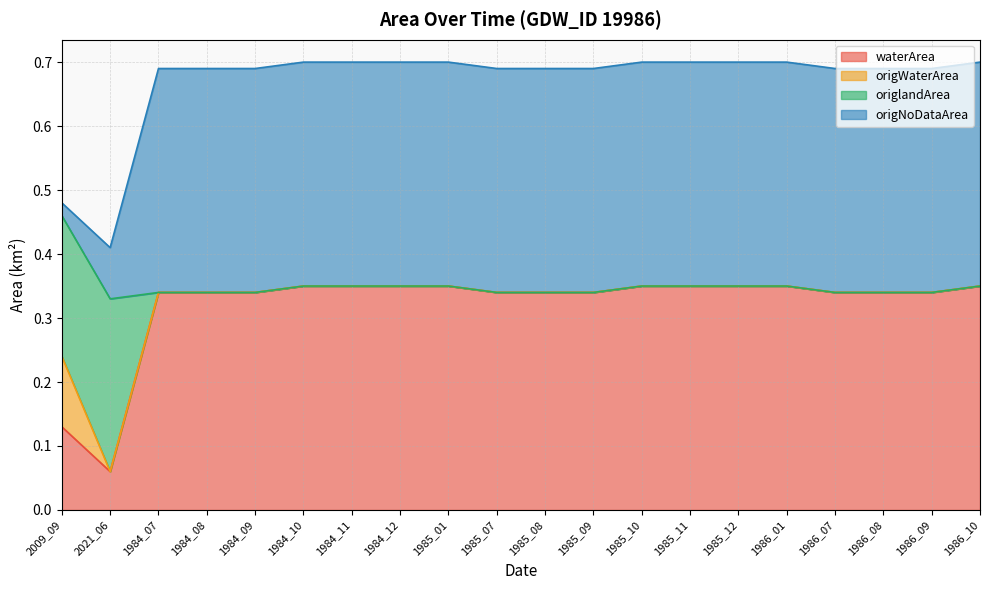

At which label does waterArea reach its minimum?

2021_06